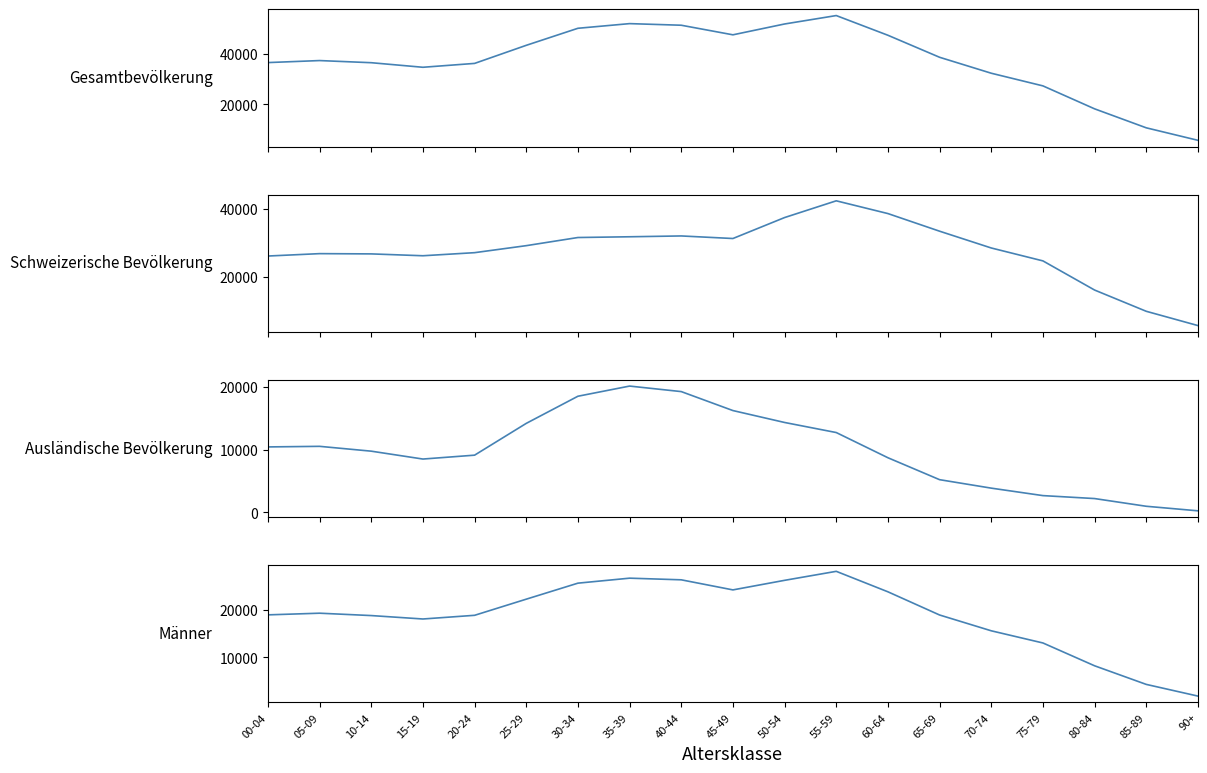

At how many categories does at least one series exceed 35241?

13